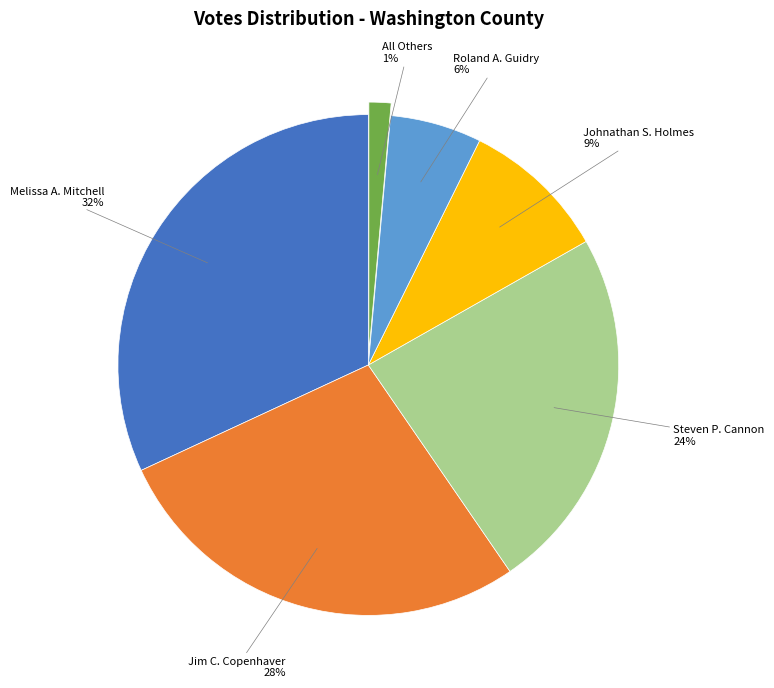

How many segments does this pie chart have?

6